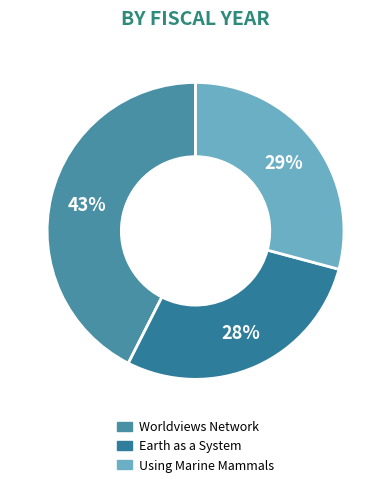

Count the number of slices in the pie.

3